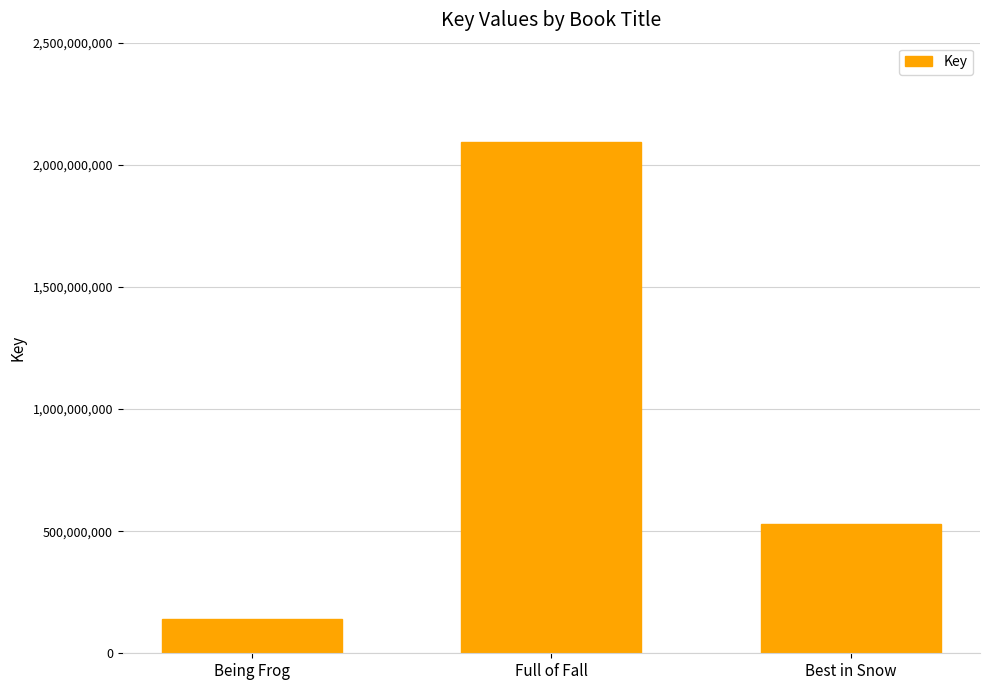

Count the number of data series in this chart.

1